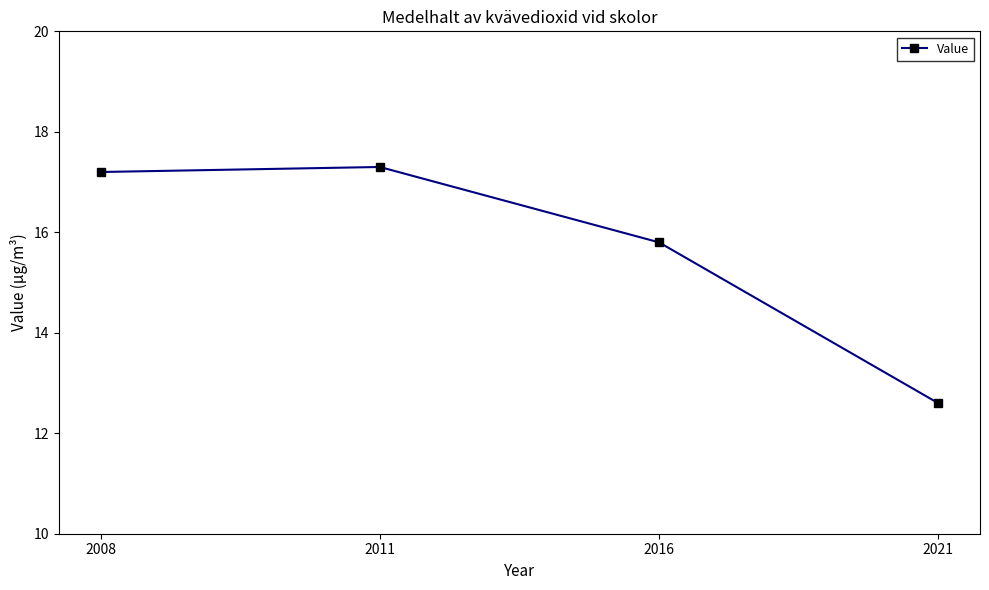

Reading left to right, list all the values displayed in this chart.

2008=17.2	2011=17.3	2016=15.8	2021=12.6